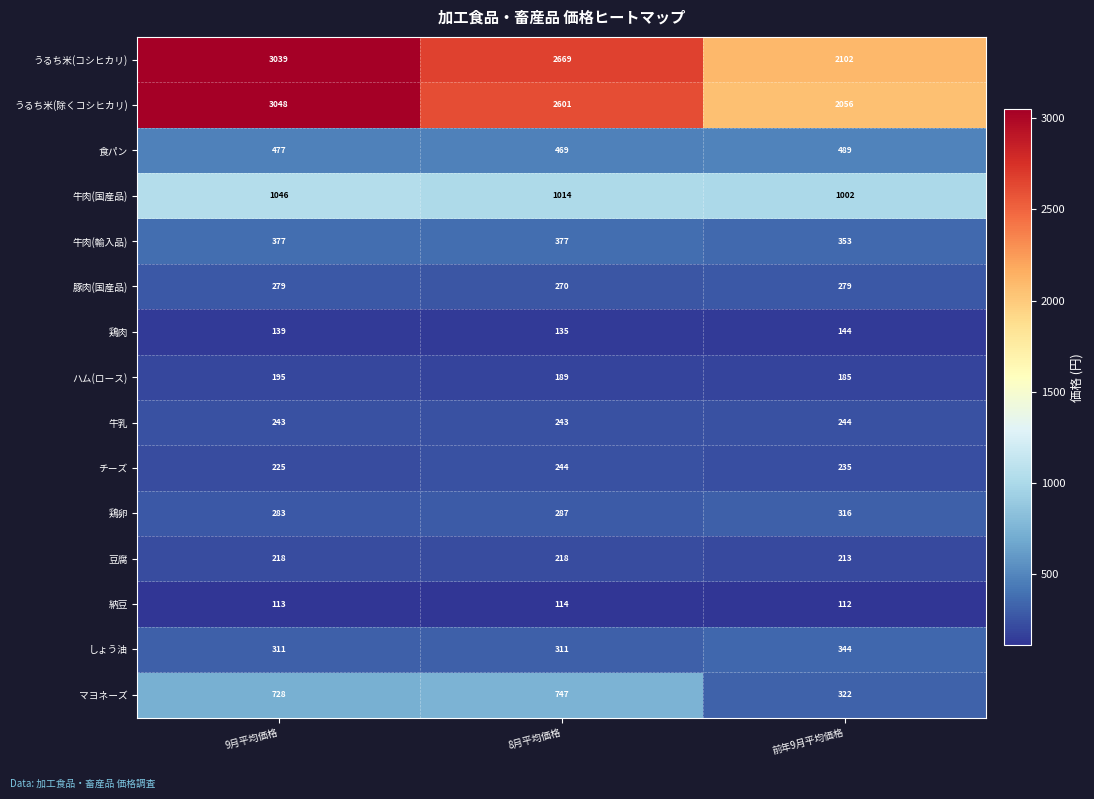

What is the difference between the maximum and minimum values in the 食パン series?

20